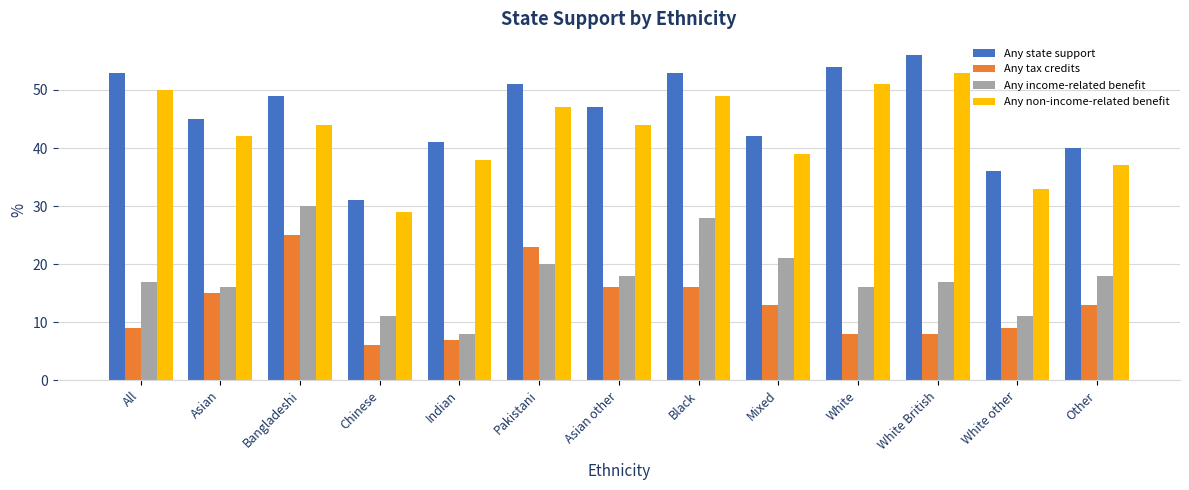

Reading left to right, what are all the values shown in this chart?

Any state support: 53	45	49	31	41	51	47	53	42	54	56	36	40
Any tax credits: 9	15	25	6	7	23	16	16	13	8	8	9	13
Any income-related benefit: 17	16	30	11	8	20	18	28	21	16	17	11	18
Any non-income-related benefit: 50	42	44	29	38	47	44	49	39	51	53	33	37